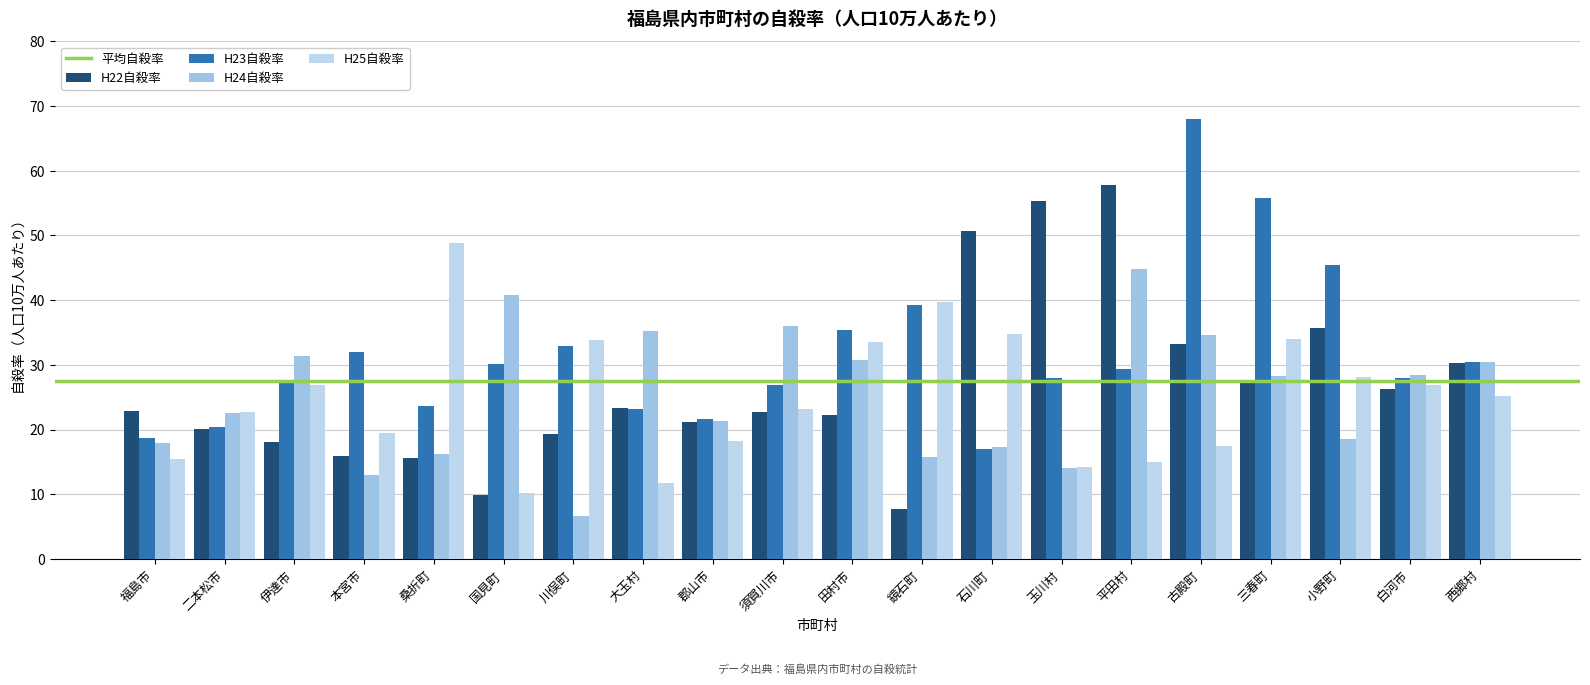

Which series has the largest total across all categories?

H23自殺率